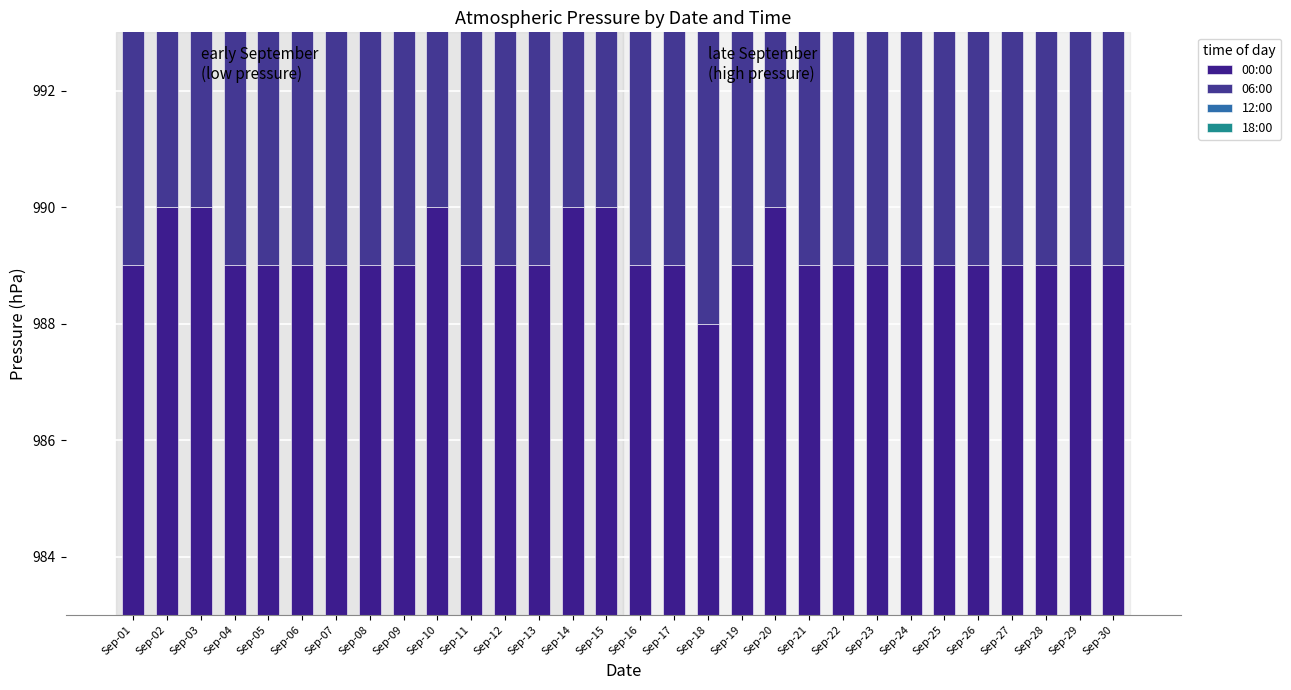

Reading left to right, extract all data points from this chart.

00:00: 6	7	7	6	6	6	6	6	6	7	6	6	6	7	7	6	6	5	6	7	6	6	6	6	6	6	6	6	6	6
06:00: 5	7	6	6	6	7	6	5	6	7	6	6	5	6	6	6	6	6	6	6	6	6	6	6	6	6	6	6	6	6
12:00: 3	5	4	4	4	5	4	4	4	5	5	4	4	5	5	4	4	4	5	4	4	5	4	4	4	5	4	4	4	5
18:00: 4	6	6	6	5	6	6	6	6	7	6	6	6	6	6	6	6	6	6	6	6	6	6	6	6	6	6	6	6	6